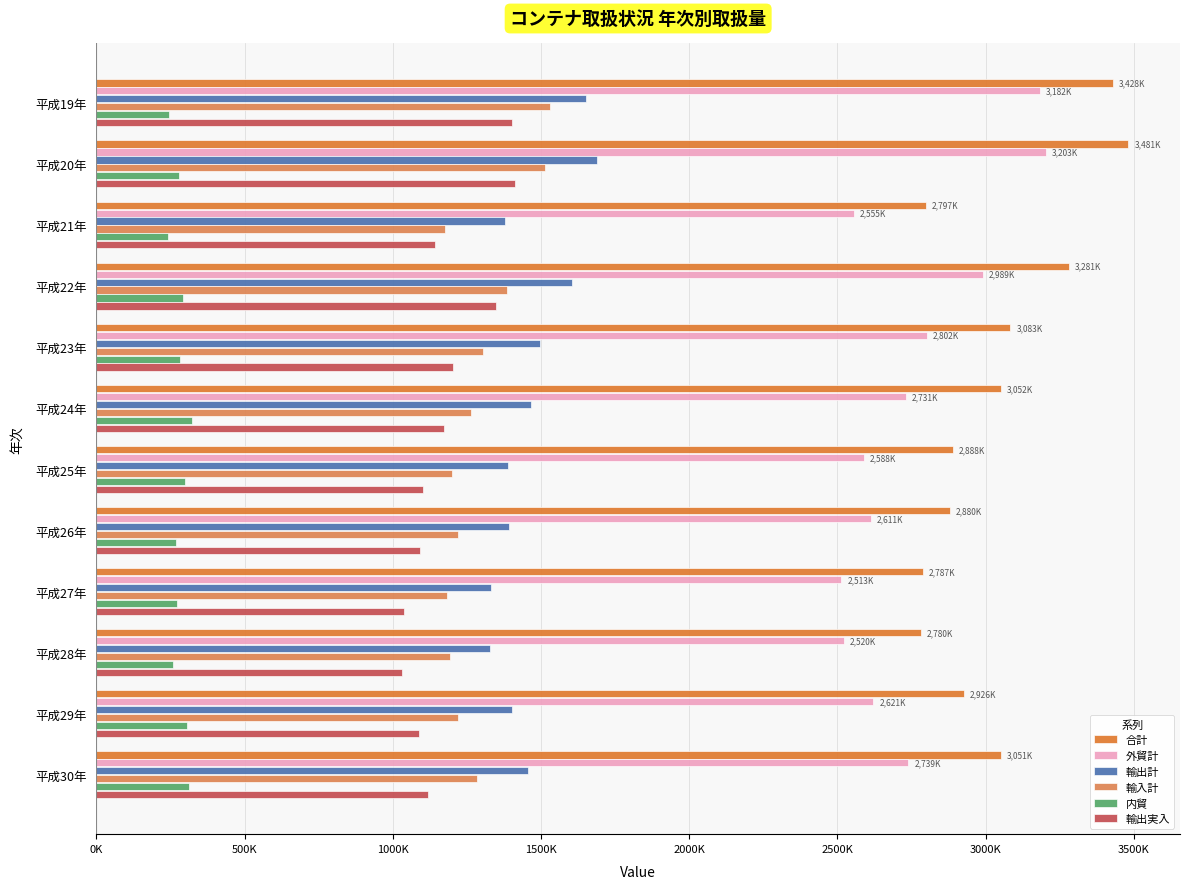

How many series are shown in this chart?

6